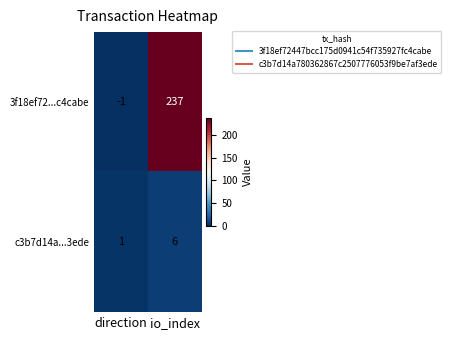

What is the difference between the c3b7d14a...3ede values at io_index and direction?

5